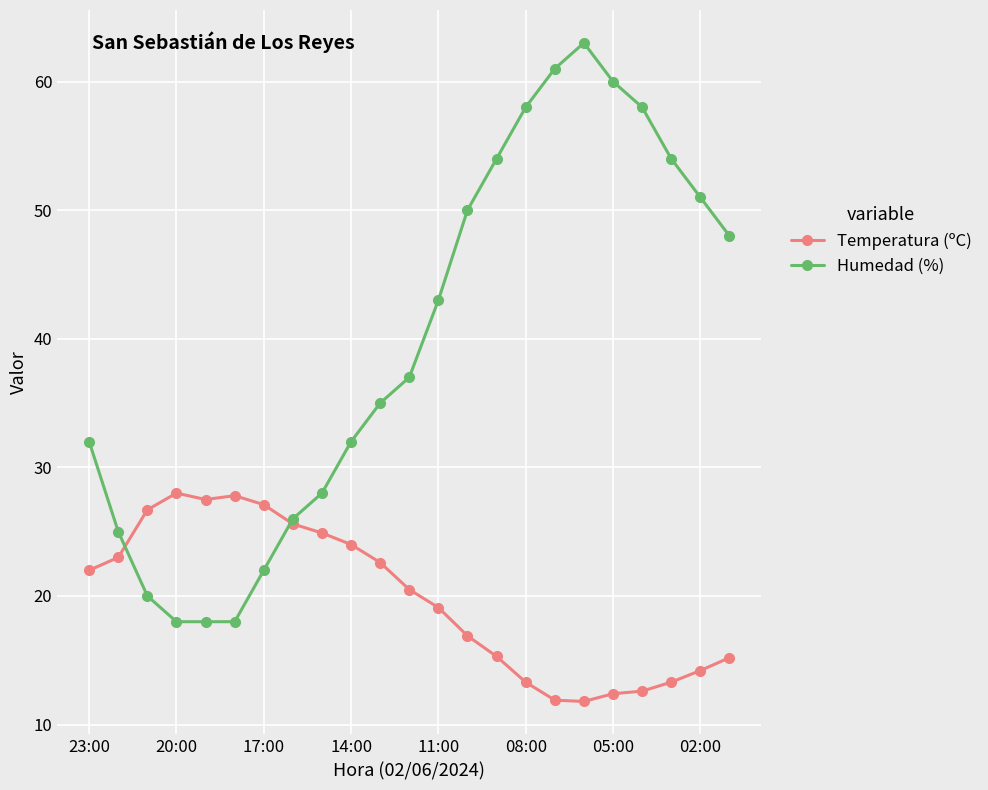

What is the value of the Humedad (%) point at the 10th from the left?

32.0